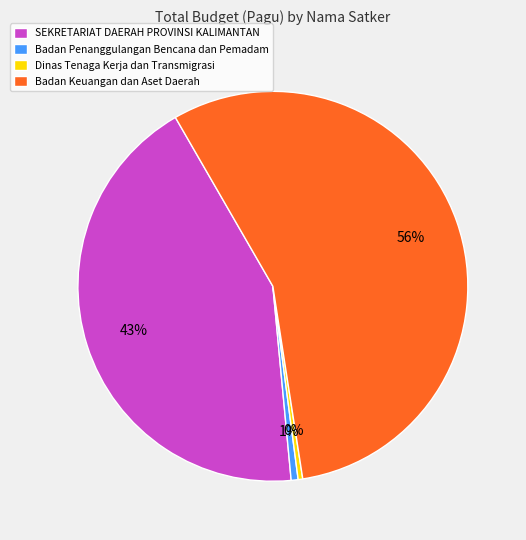

Does any single category account for the majority?

Yes